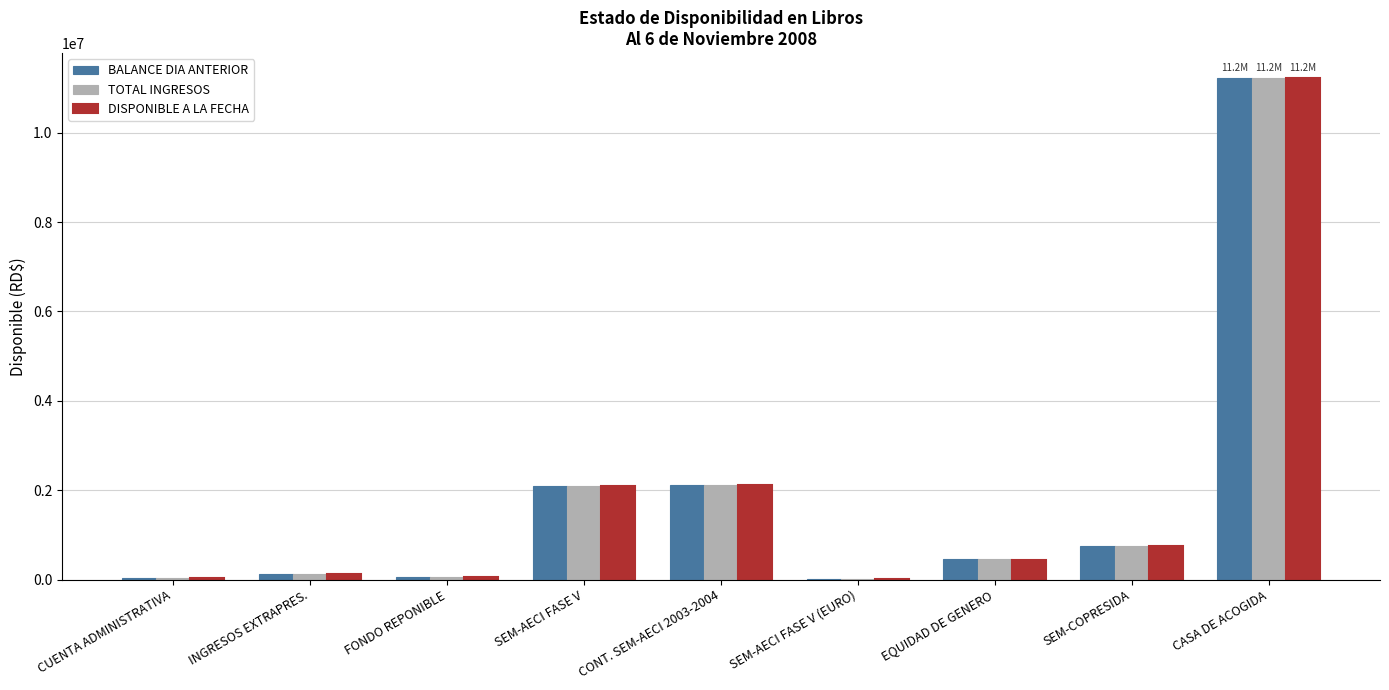

What is the approximate value of DISPONIBLE A LA FECHA at SEM-COPRESIDA?

757456.8